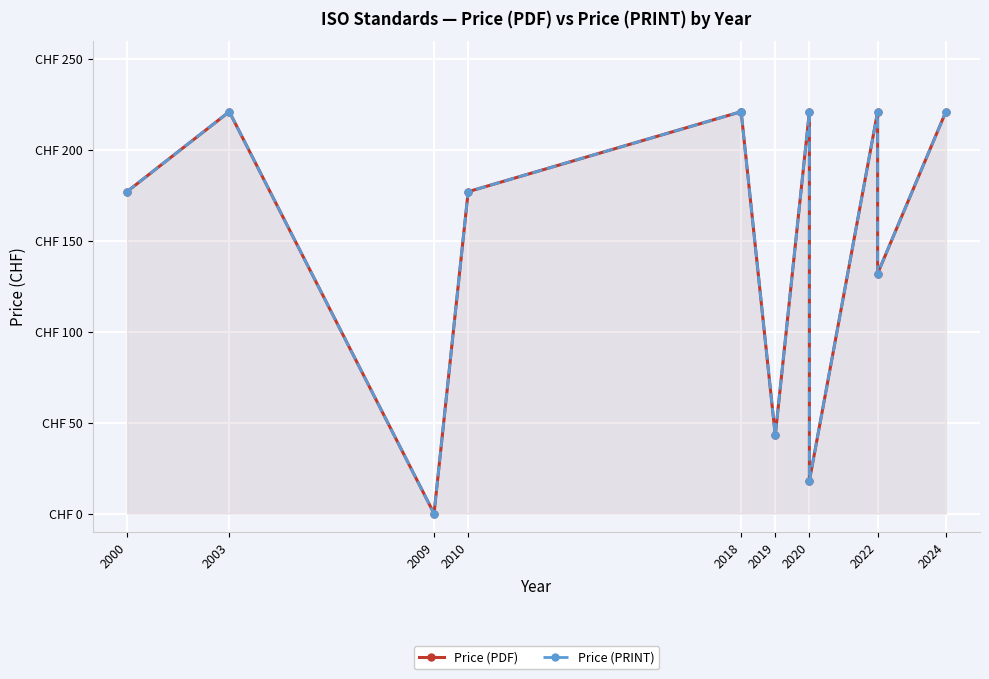

The Price (PRINT) series shows 132 at 2022. True or false?

True